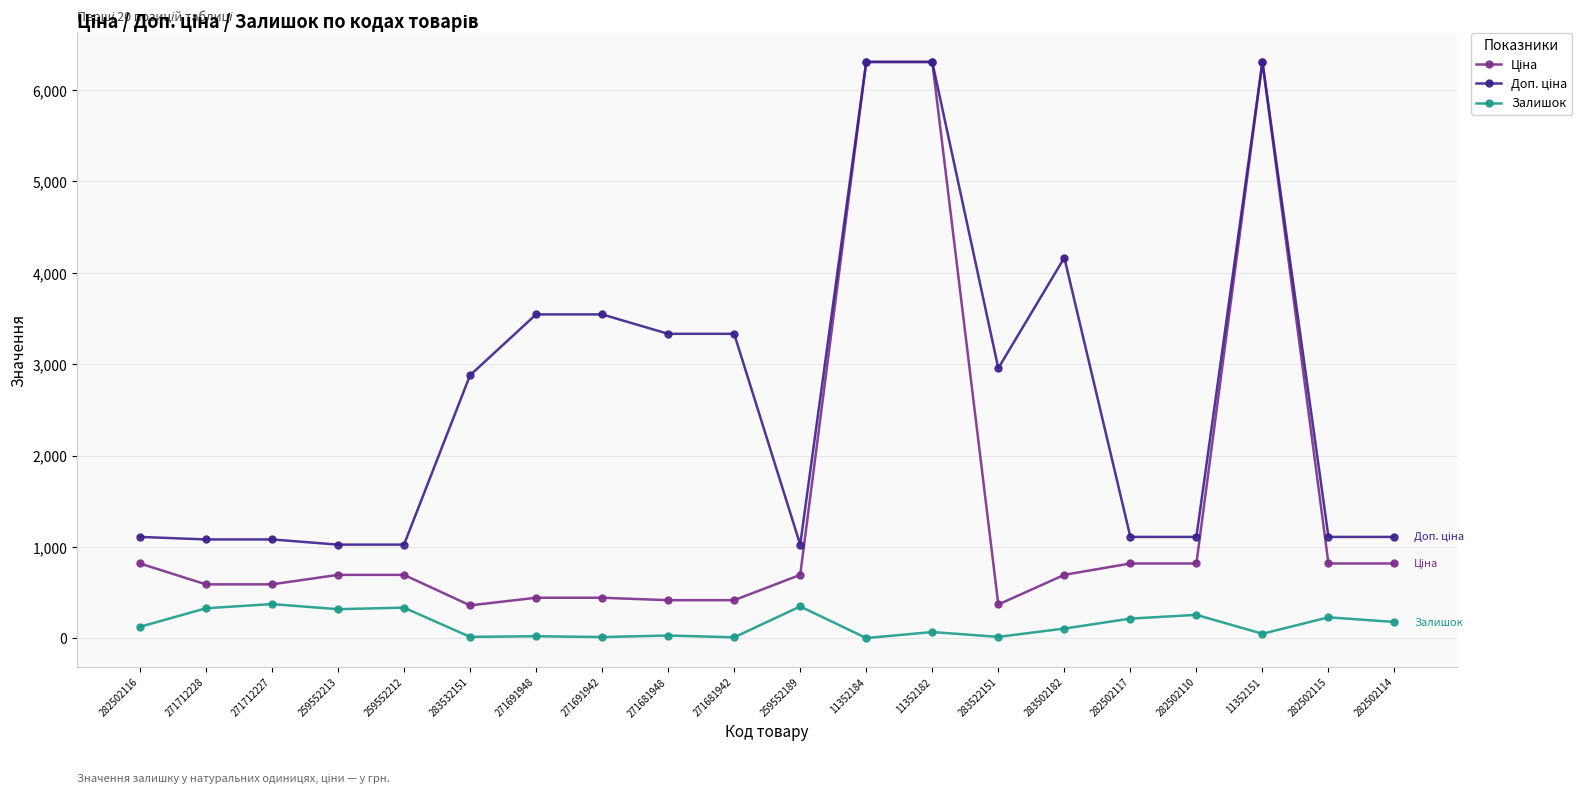

What is the minimum value shown in the chart?

2.0